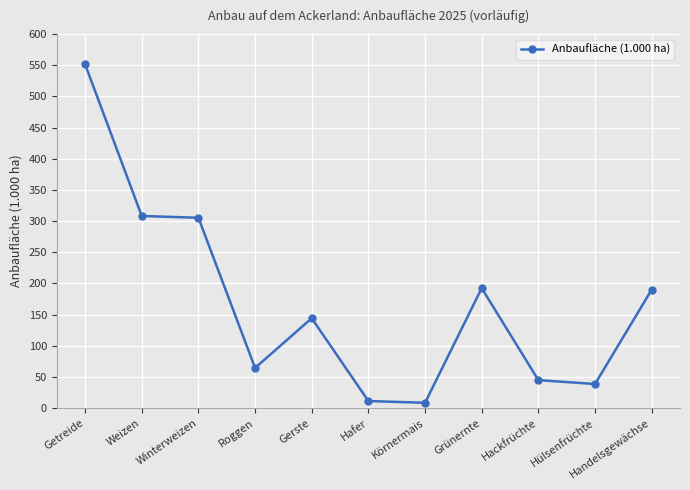

What is the value of the 8th point from the left?

192.3